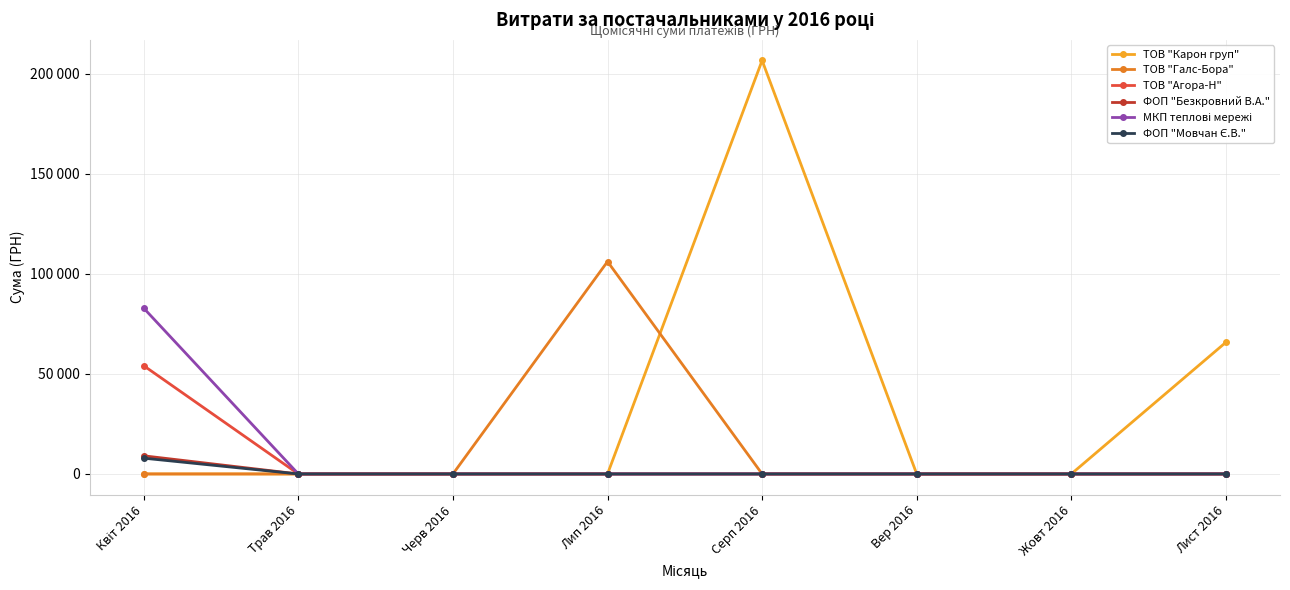

How many values in the ТОВ "Агора-Н" series exceed 0?

1